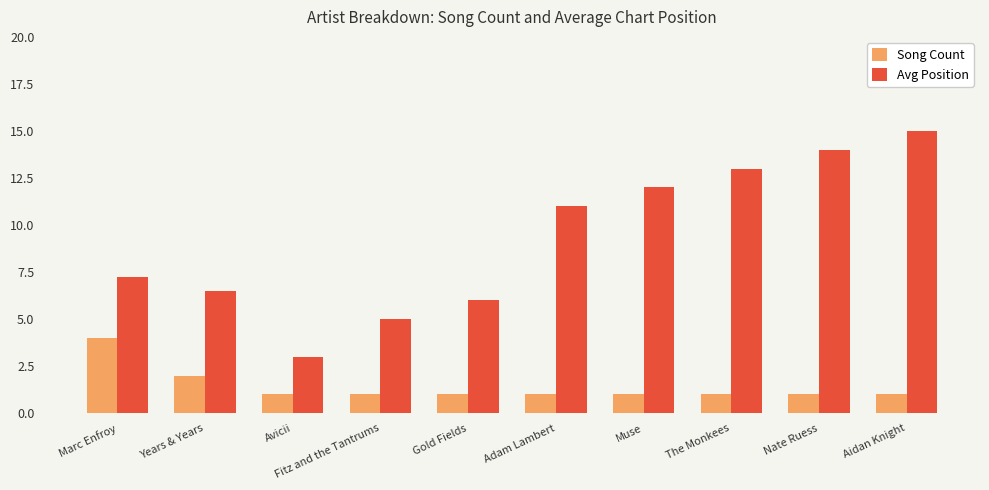

Does the chart contain stacked bars?

No